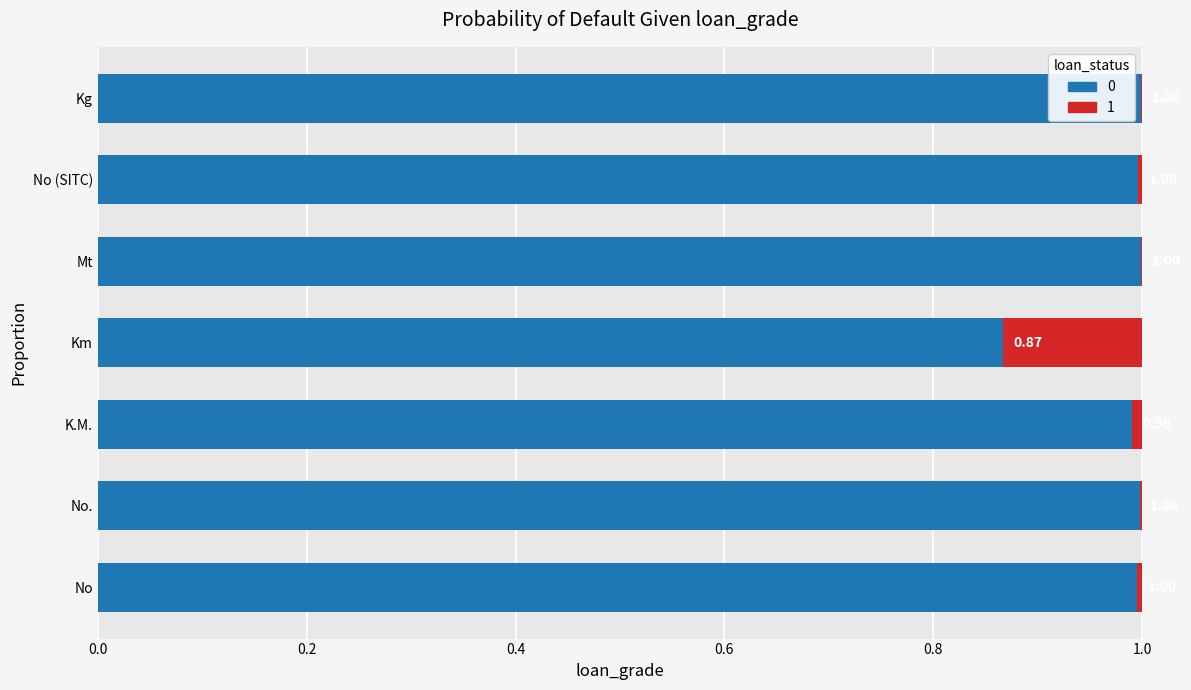

What is the total value across all series at No (SITC)?

1.0